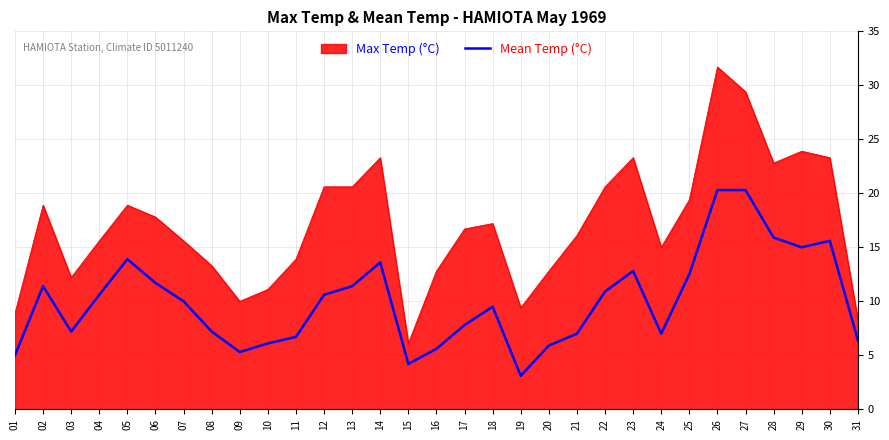

What is the difference between the highest and lowest values at 31?

1.9